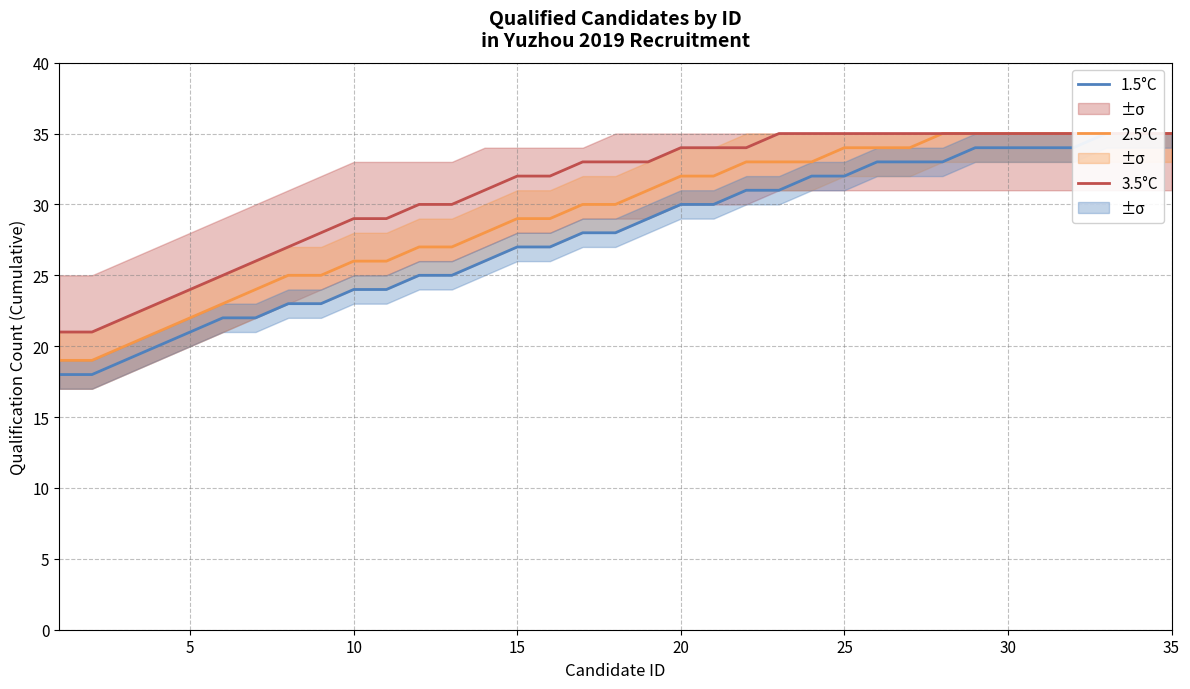

Reading left to right, transcribe all the data shown in this chart.

1.5°C: 18	18	19	20	21	22	22	23	23	24	24	25	25	26	27	27	28	28	29	30	30	31	31	32	32	33	33	33	34	34	34	34	35	35	35
2.5°C: 19	19	20	21	22	23	24	25	25	26	26	27	27	28	29	29	30	30	31	32	32	33	33	33	34	34	34	35	35	35	35	35	35	35	35
3.5°C: 21	21	22	23	24	25	26	27	28	29	29	30	30	31	32	32	33	33	33	34	34	34	35	35	35	35	35	35	35	35	35	35	35	35	35